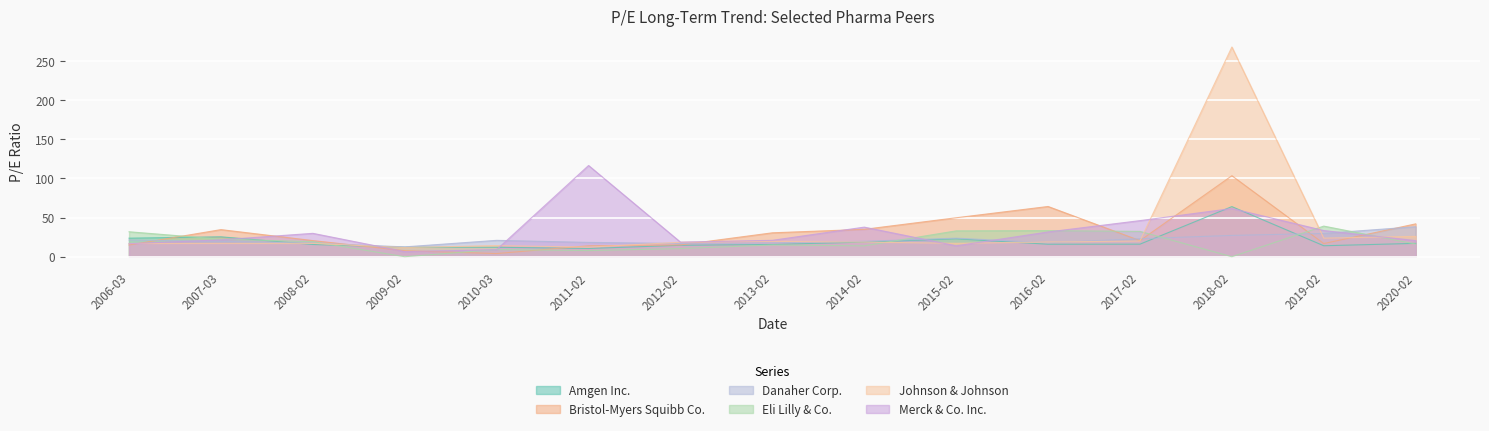

At which label does Merck & Co. Inc. reach its peak?

2011-02